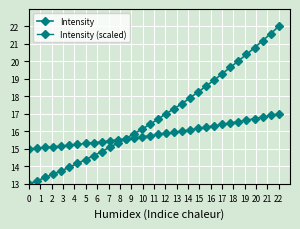

What is the value of the Intensity (scaled) point at the 11th from the left?

15.5